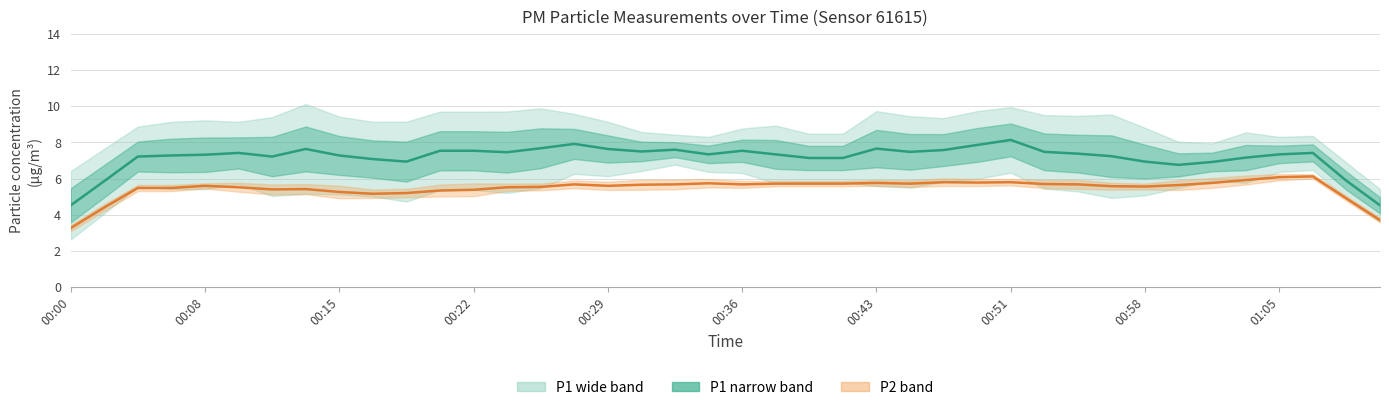

List the series in order of their peak value, lowest first.

P2, P1